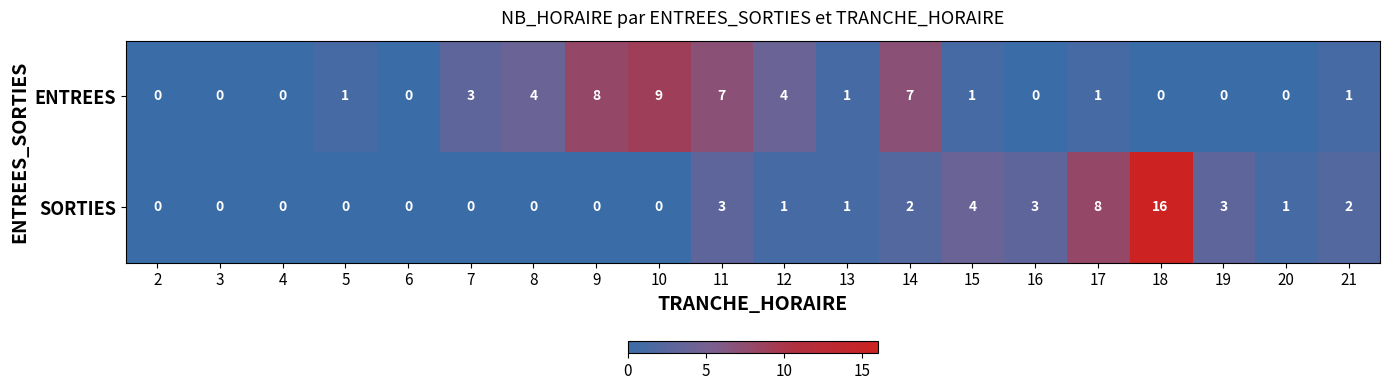

Between 3 and 8, which series saw the biggest shift?

ENTREES